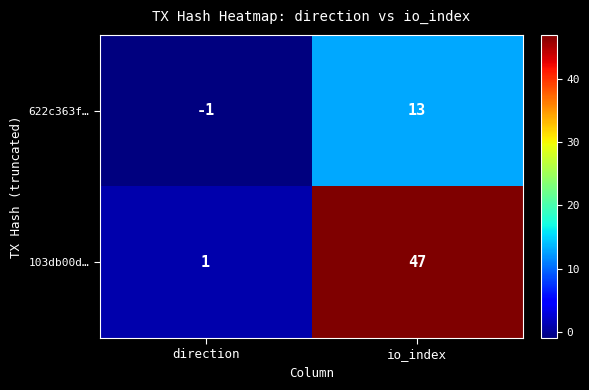

List the series in order of their peak value, lowest first.

622c363f…, 103db00d…